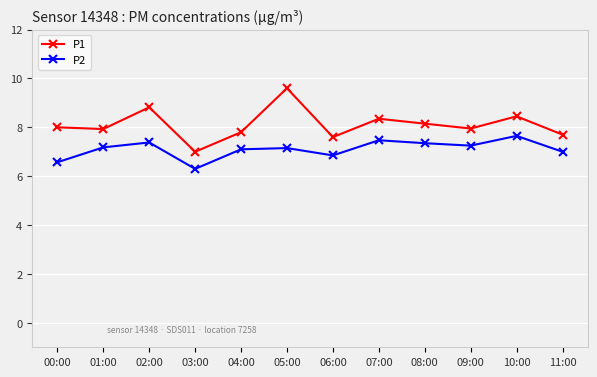

Which series has the largest total across all categories?

P1